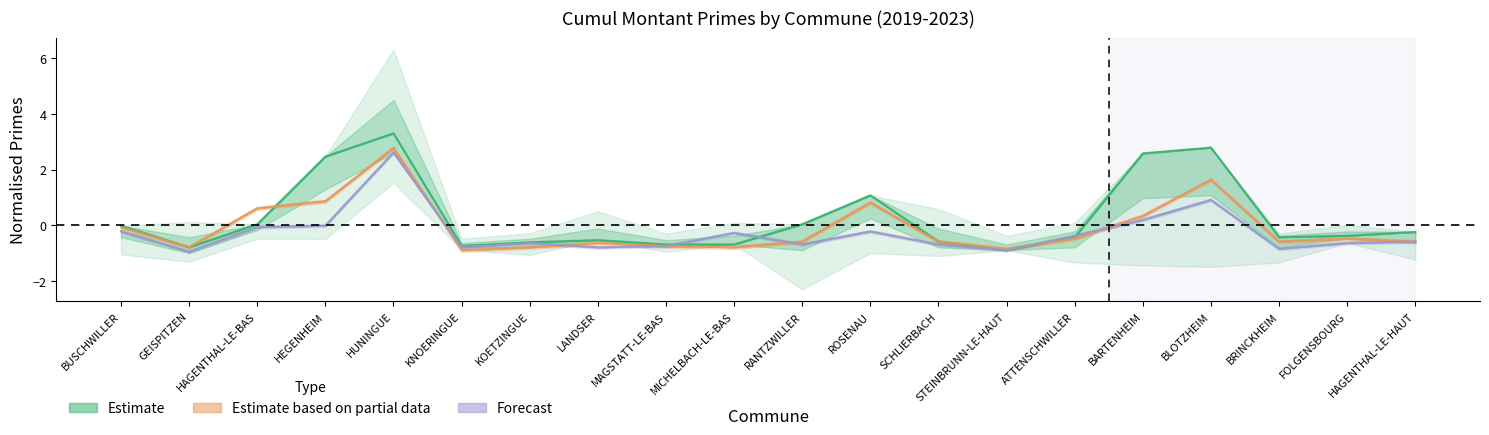

Is this an area chart (filled region under the line)?

No